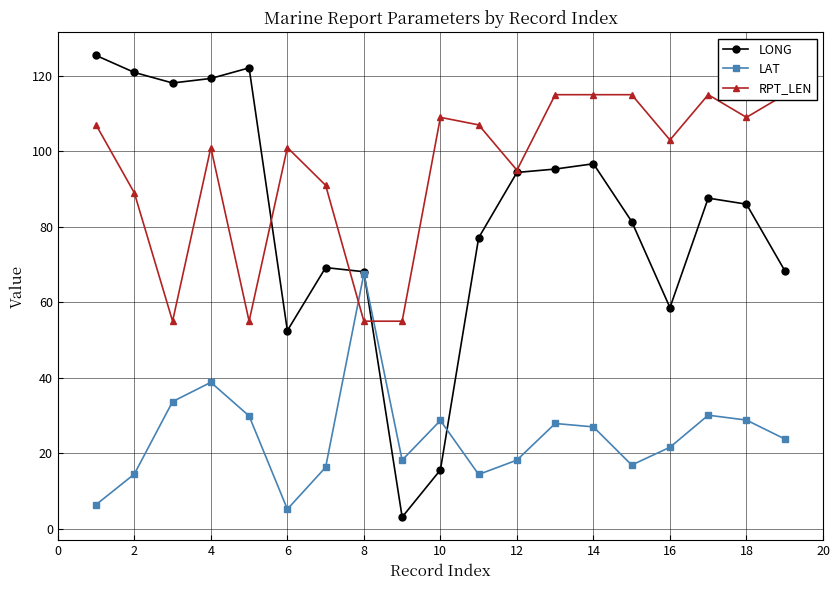

What are all the series names shown in the legend?

LONG, LAT, RPT_LEN